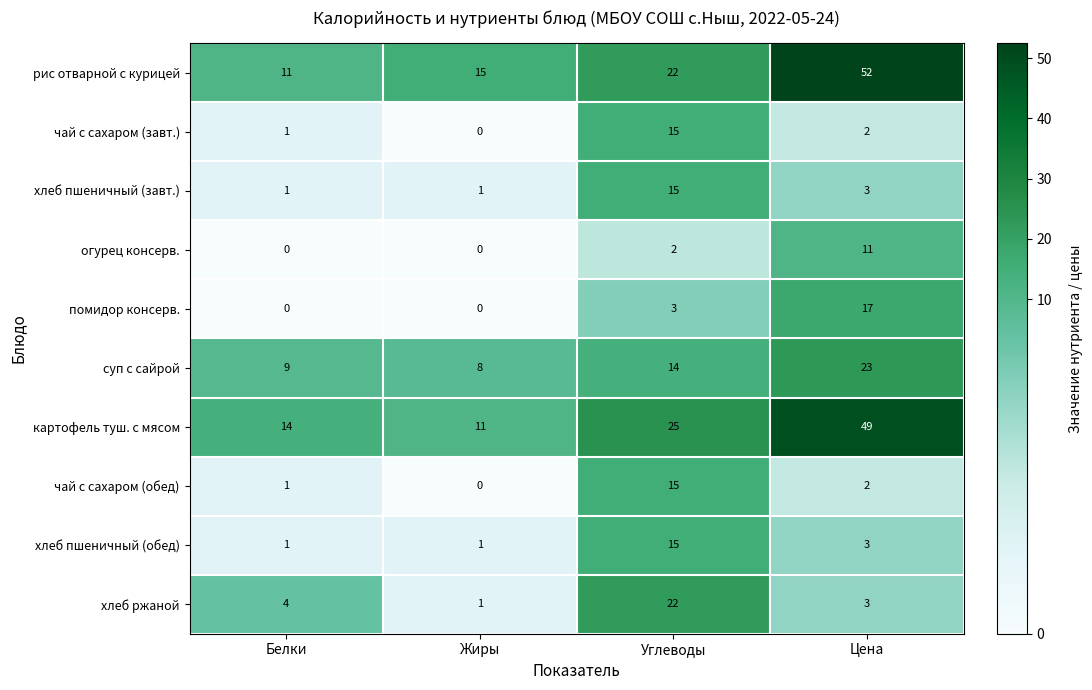

What is the difference between the highest and lowest values at Цена?

50